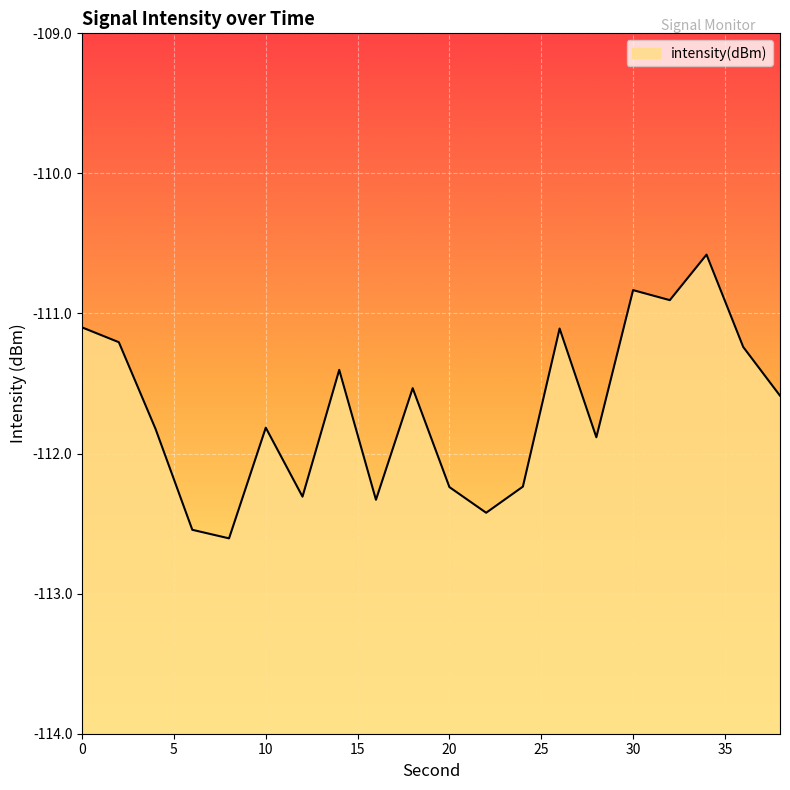

How many series are shown in this chart?

1